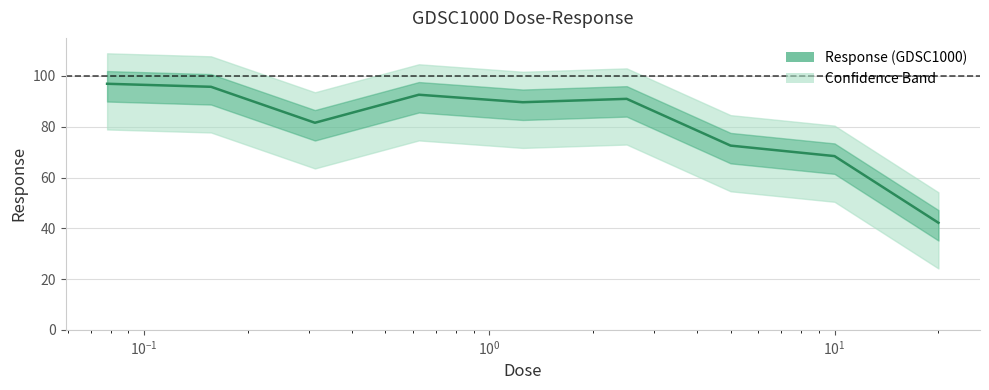

How many data points are above 89?

5